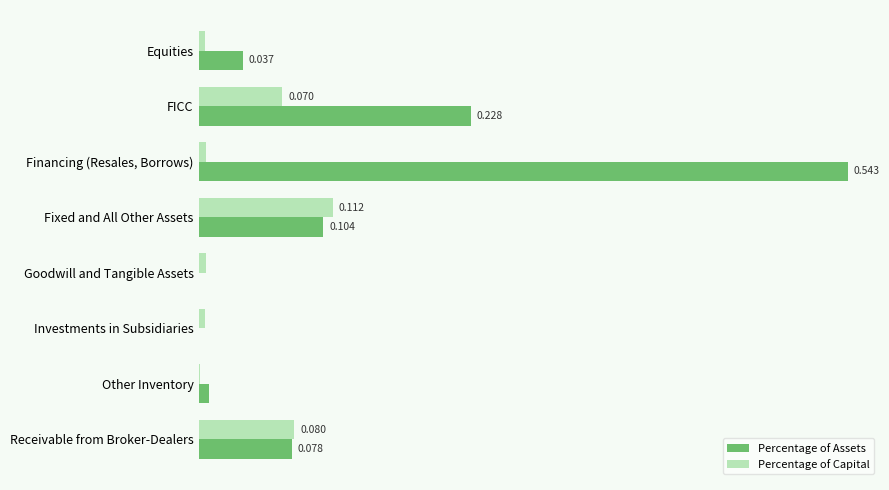

Between Investments in Subsidiaries and Receivable from Broker-Dealers, which series saw the biggest shift?

Percentage of Assets